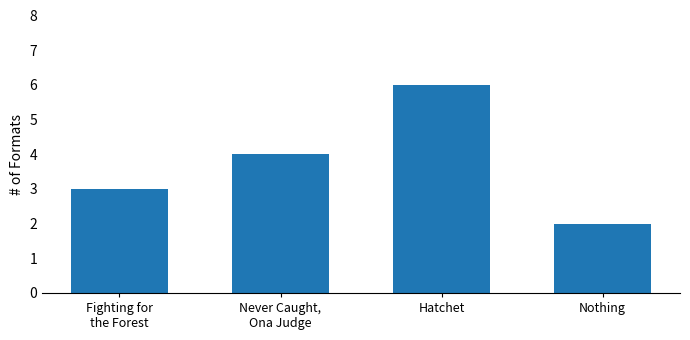

What is the difference between the maximum and minimum values?

4